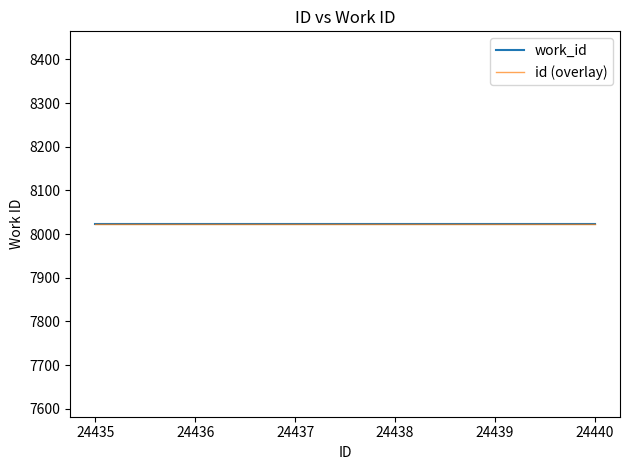

The value of work_id at 24438 is 8023. True or false?

True